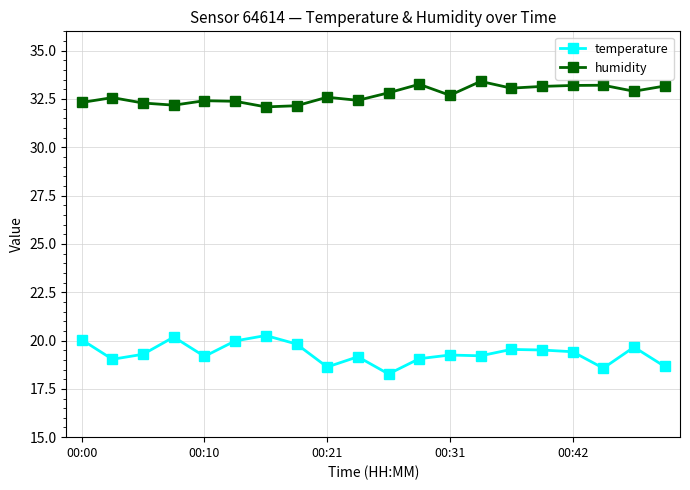

What is the sum of all temperature values?

386.7